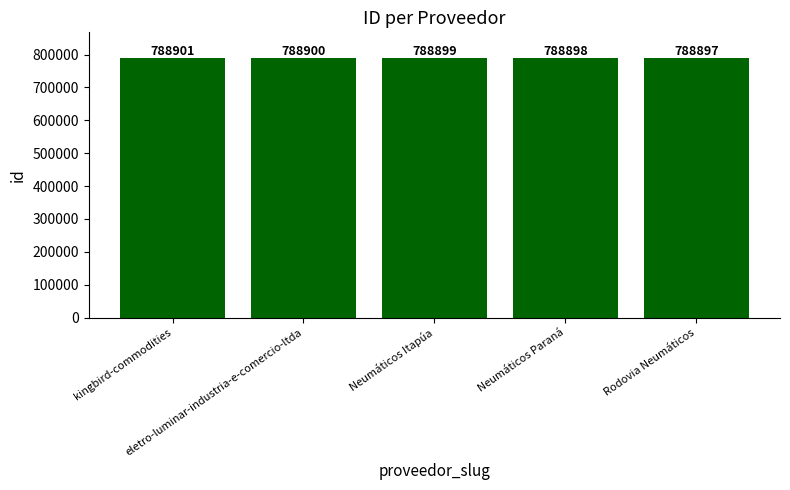

What is the label of the 5th bar from the left?

Rodovia Neumáticos